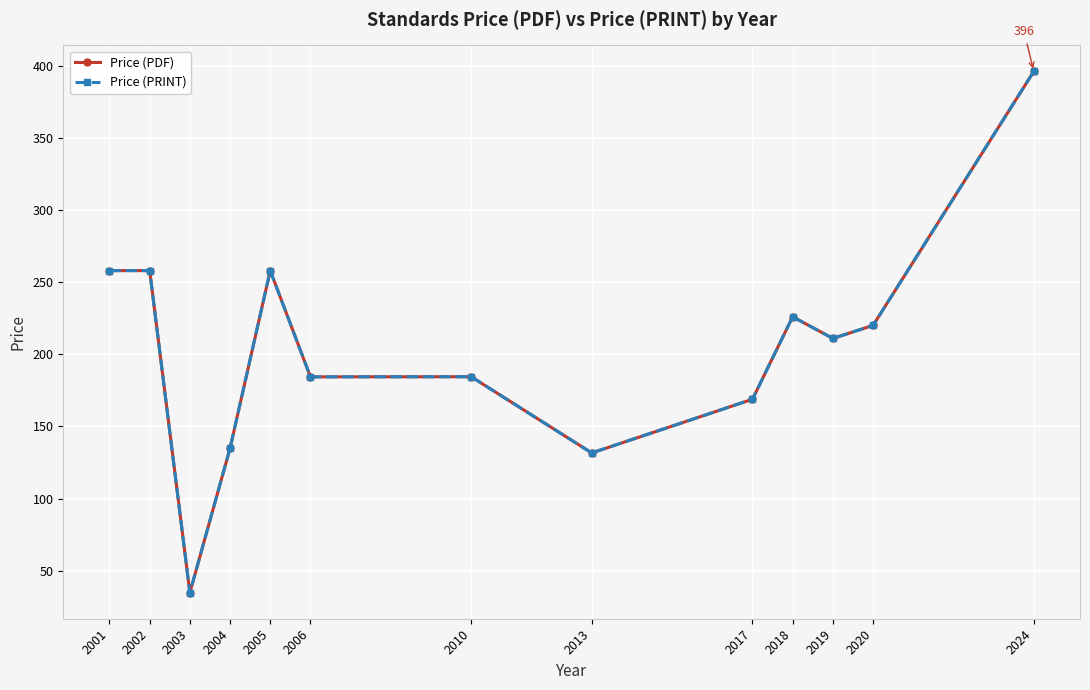

Is the value of Price (PDF) at 2024 greater than the value of Price (PRINT) at 2001?

Yes